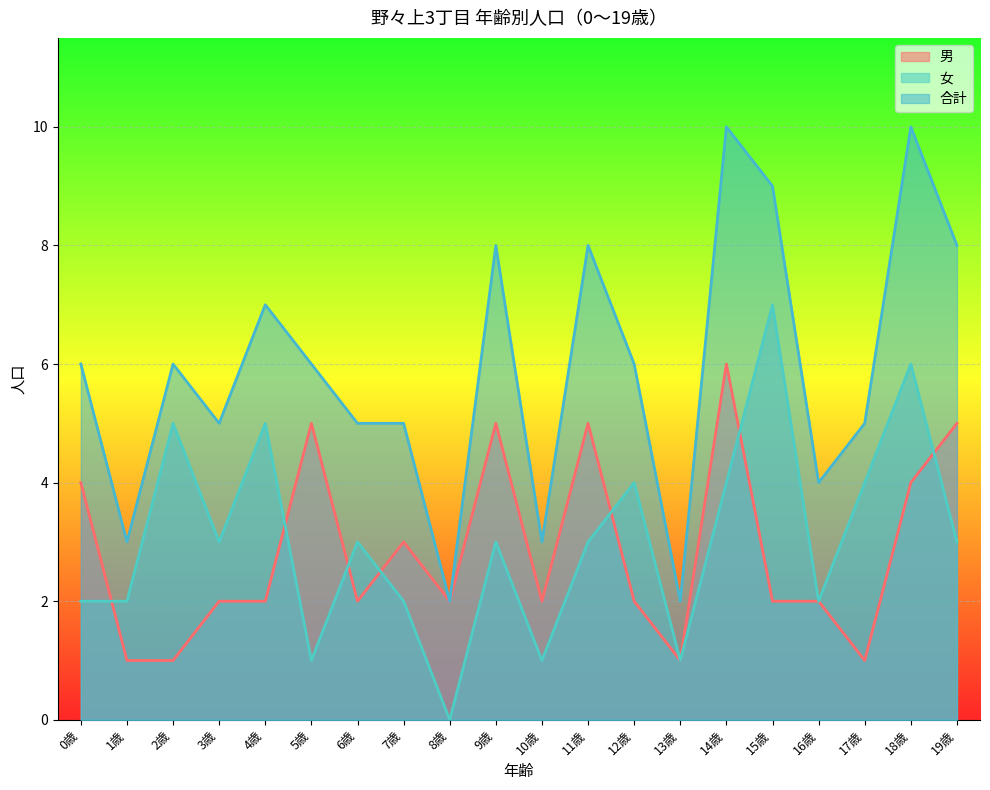

Is the value of 女 at 11歳 greater than the value of 合計 at 3歳?

No